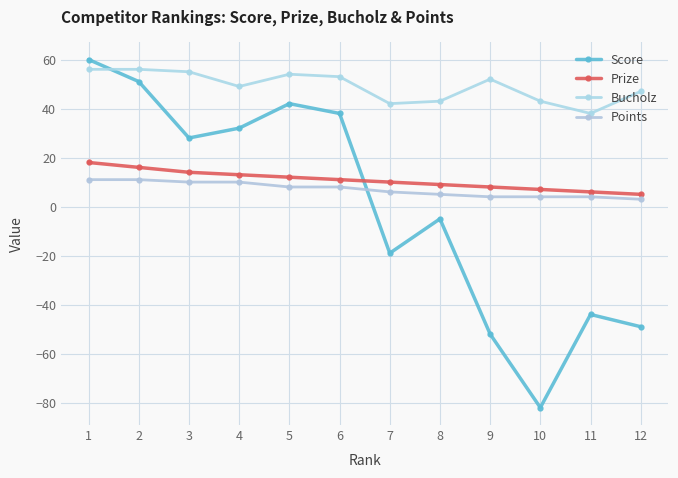

Reading left to right, extract all data points from this chart.

Score: 1=60	2=51	3=28	4=32	5=42	6=38	7=-19	8=-5	9=-52	10=-82	11=-44	12=-49
Prize: 1=18	2=16	3=14	4=13	5=12	6=11	7=10	8=9	9=8	10=7	11=6	12=5
Bucholz: 1=56	2=56	3=55	4=49	5=54	6=53	7=42	8=43	9=52	10=43	11=38	12=47
Points: 1=11	2=11	3=10	4=10	5=8	6=8	7=6	8=5	9=4	10=4	11=4	12=3